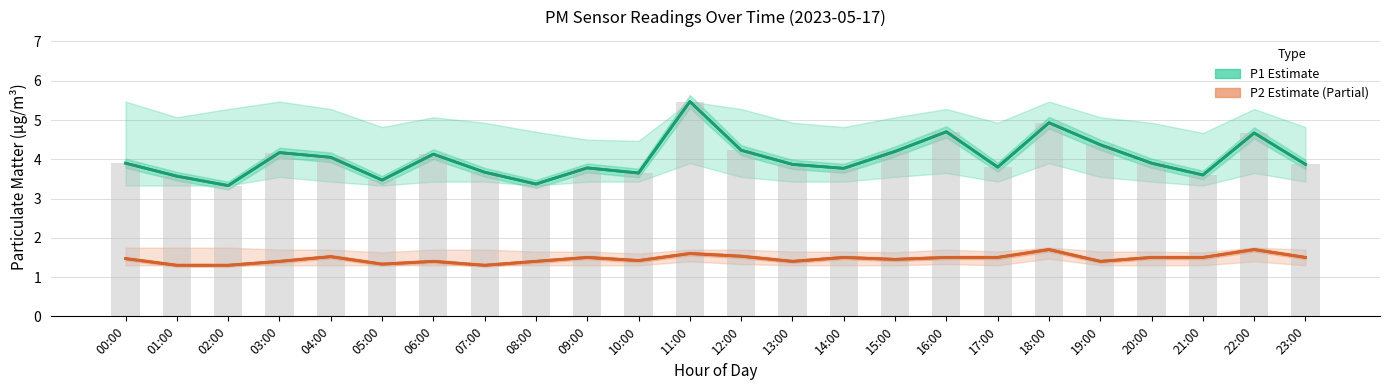

The value of P1 (Estimate) at 11:00 is 8.9. True or false?

False